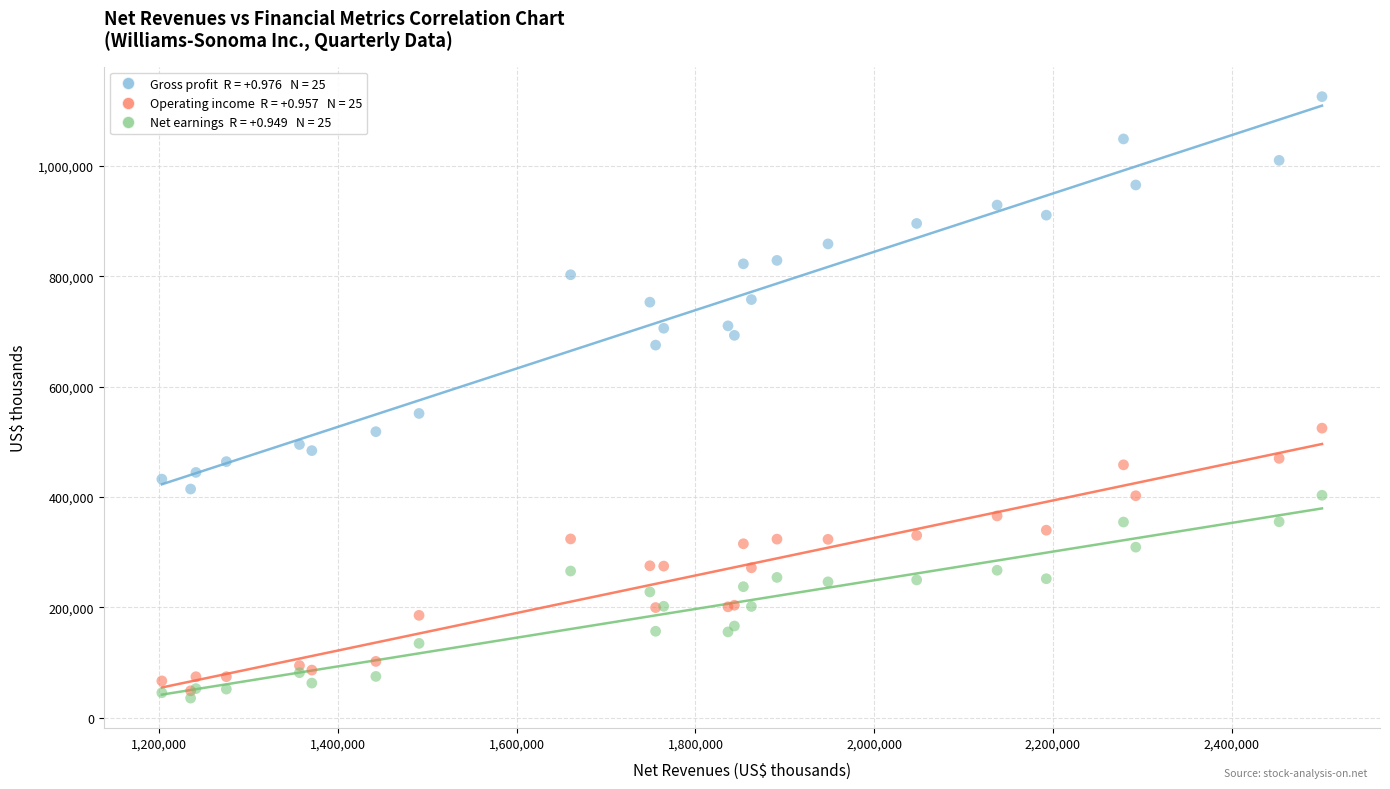

Across all series, what Y value is closest to 580330?

551202